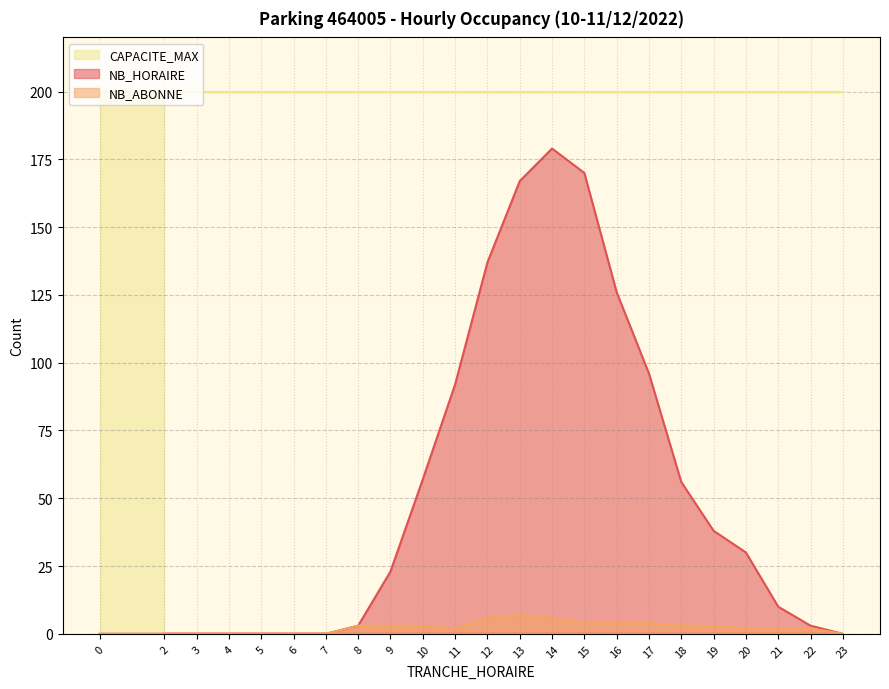

Count the number of categories in the chart.

23